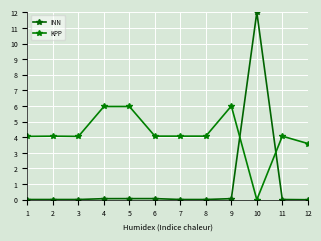

At which category is the sum across all series the highest?

10